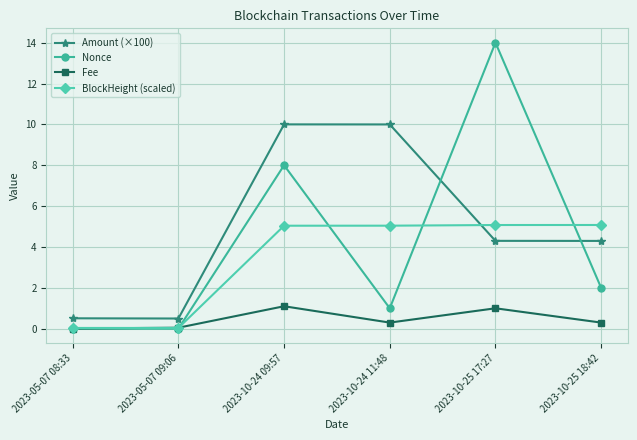

What is the value of the Amount (×100) point at the 1st from the left?

0.5